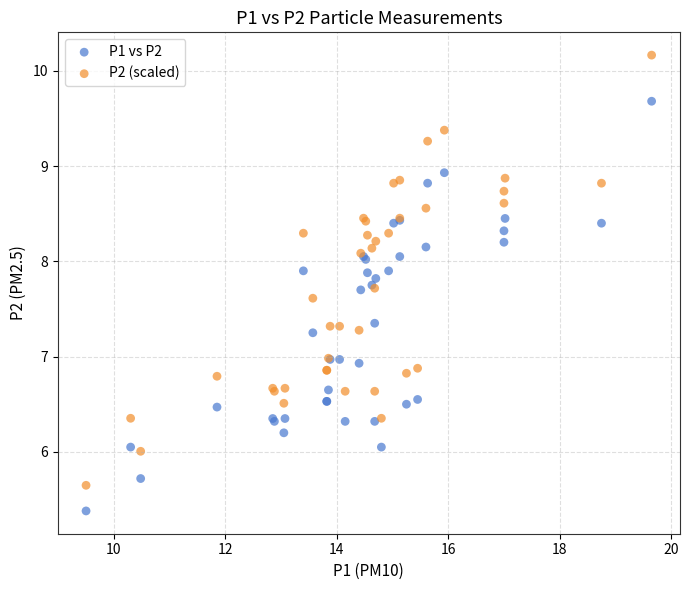

Which series contains the highest Y value?

P2 (scaled)